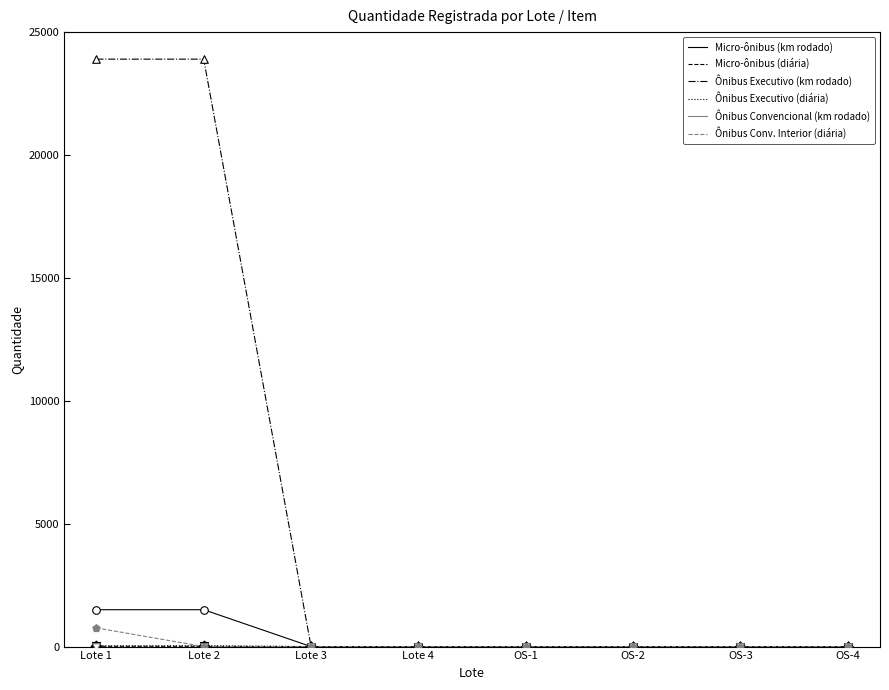

At how many categories does at least one series exceed 3004?

2